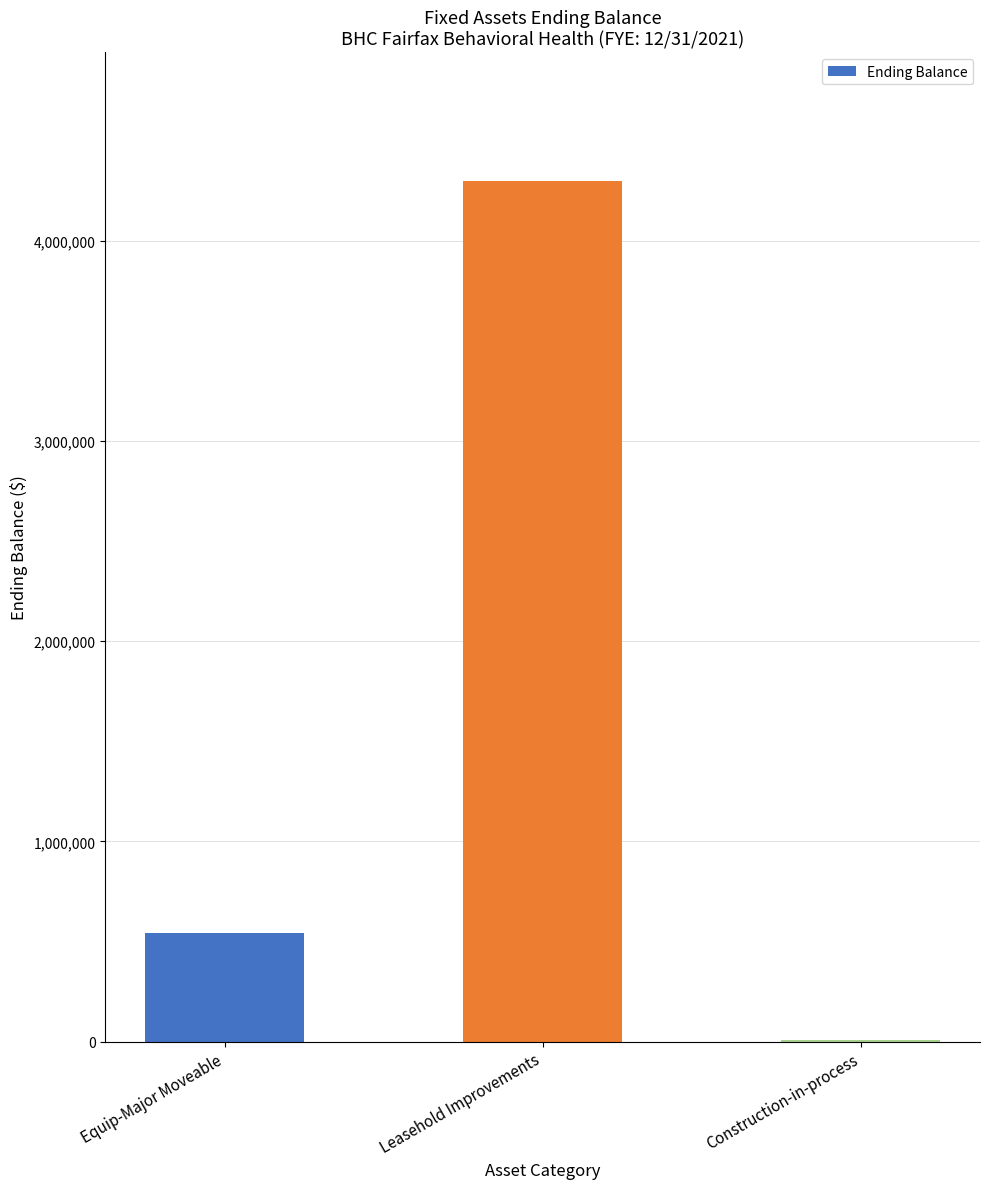

What is the average value?

1615152.7